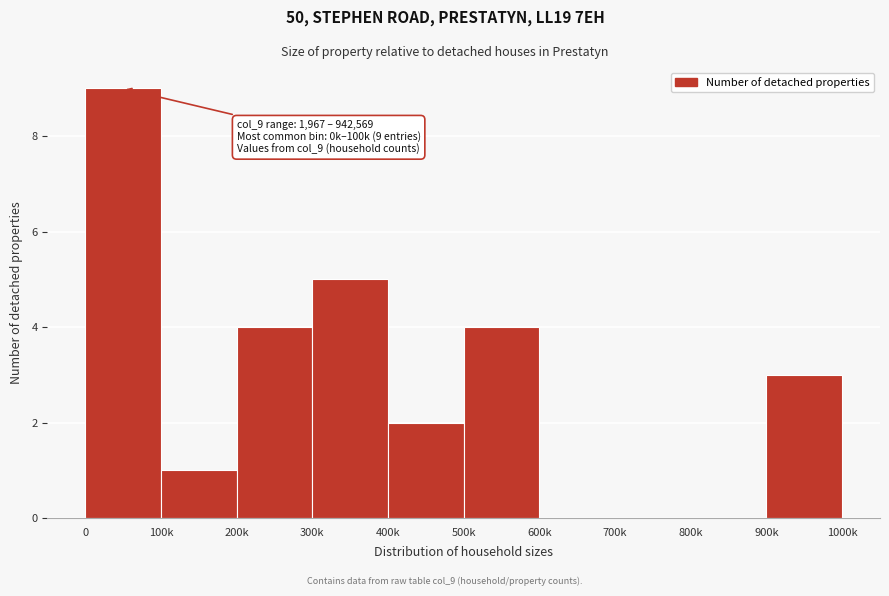

Reading left to right, extract all data points from this chart.

0=9	100k=1	200k=4	300k=5	400k=2	500k=4	600k=0	700k=0	800k=0	900k=3